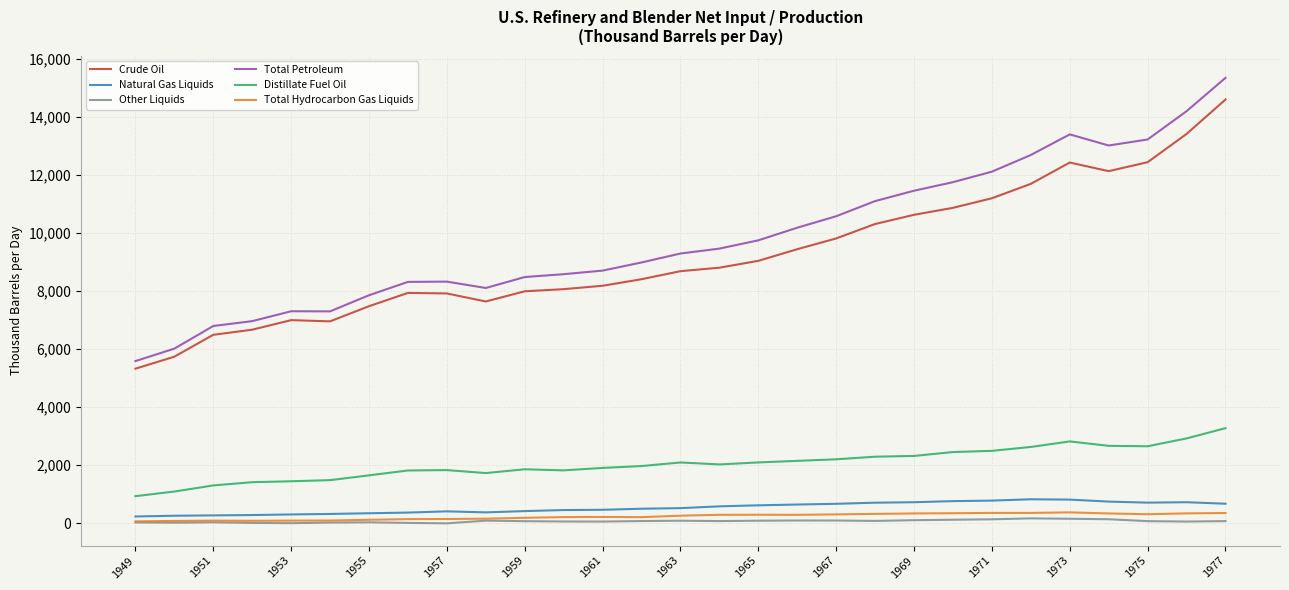

Which series has the widest spread of values?

Total Petroleum